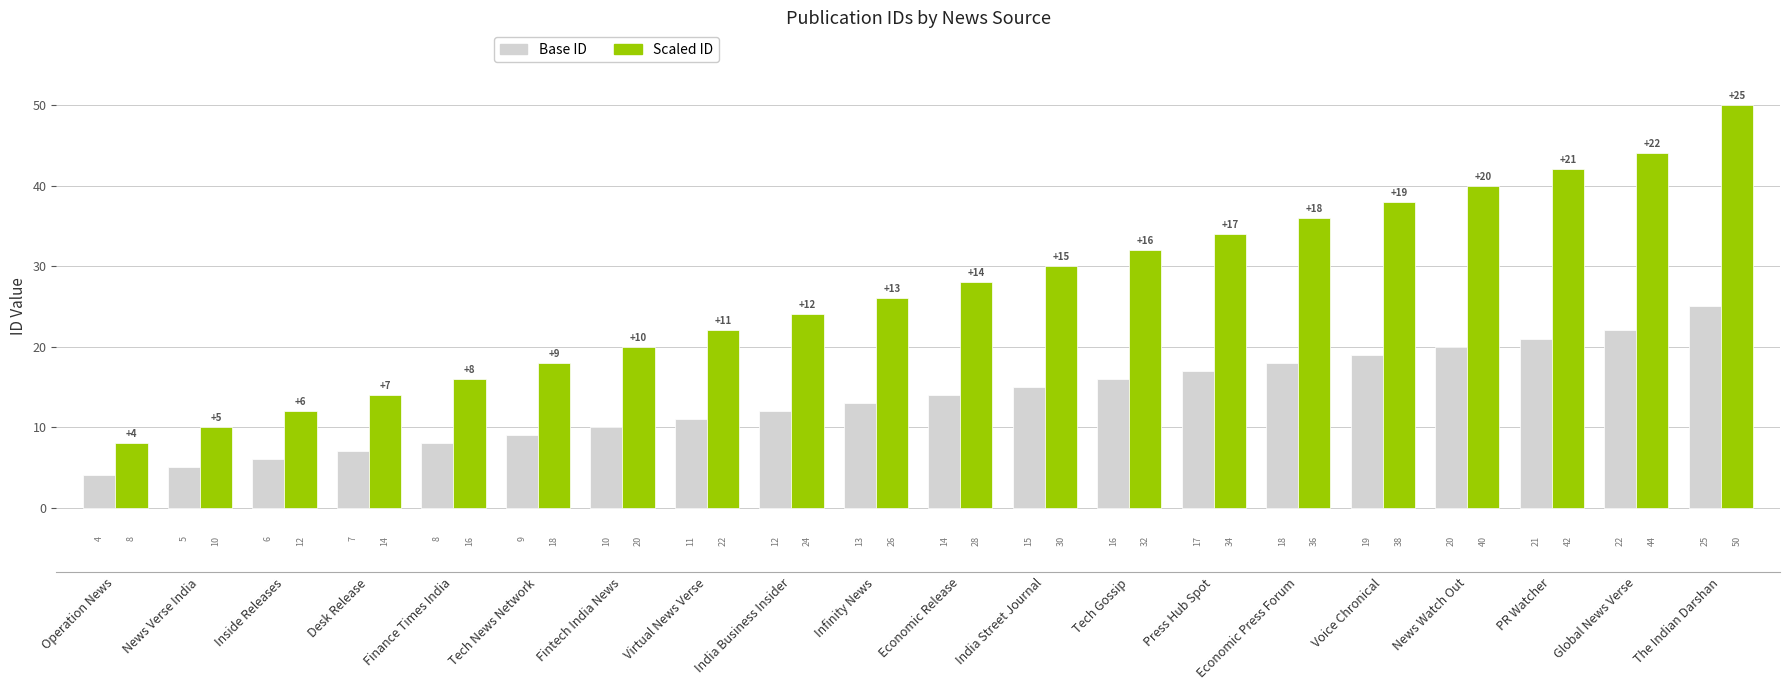

What is the highest value of the Scaled ID series?

50